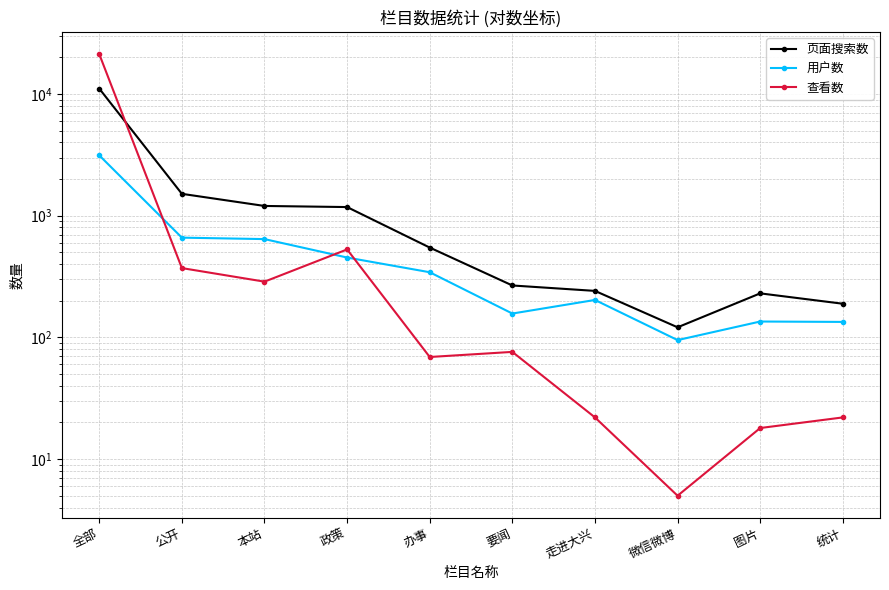

What is the value of the 用户数 point at the 7th from the left?

203